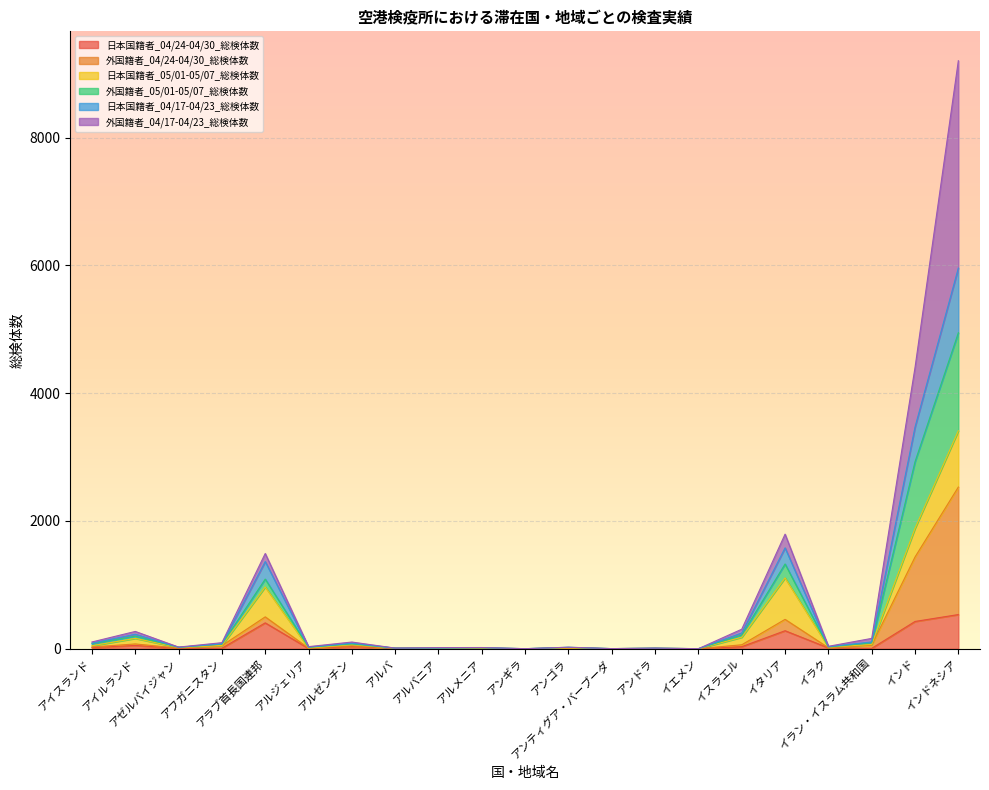

What is the total value across all series at イラン・イスラム共和国?

161